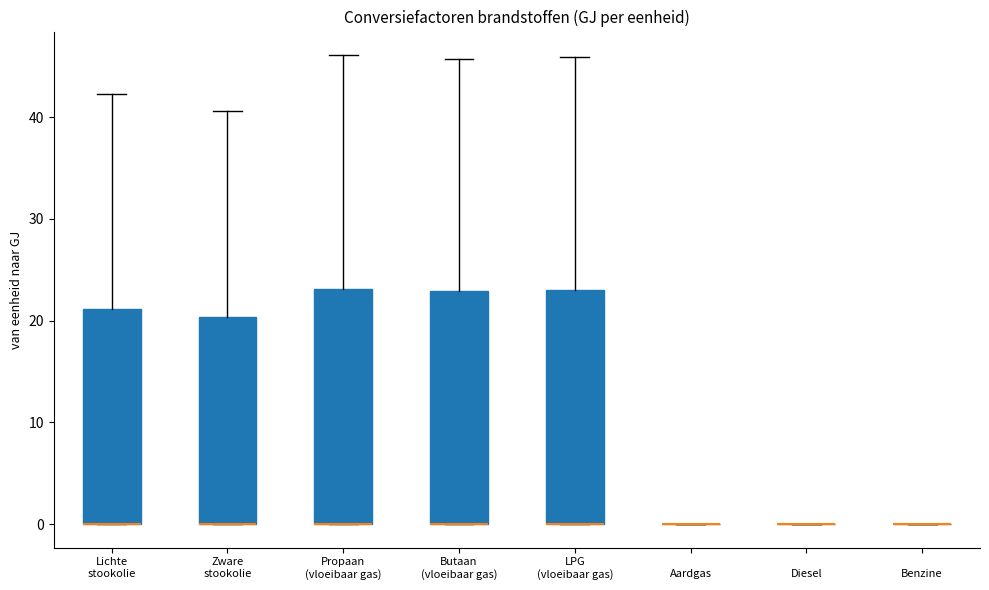

Reading left to right, read every box against the y-axis: the position of its median line, the range the box covers, and the ends of its whiskers. The values are not printed on the chart, so give them approximately, as read against the axis.

Lichte stookolie: median 0 (drawn on the box's lower edge), box 0 to 21, whiskers 0 to 42
Zware stookolie: median 0 (drawn on the box's lower edge), box 0 to 20, whiskers 0 to 41
Propaan (vloeibaar gas): median 0 (drawn on the box's lower edge), box 0 to 23, whiskers 0 to 46
Butaan (vloeibaar gas): median 0 (drawn on the box's lower edge), box 0 to 23, whiskers 0 to 46
LPG (vloeibaar gas): median 0 (drawn on the box's lower edge), box 0 to 23, whiskers 0 to 46
Aardgas: box collapsed to a line at 0, whiskers 0 to 0
Diesel: box collapsed to a line at 0, whiskers 0 to 0
Benzine: box collapsed to a line at 0, whiskers 0 to 0